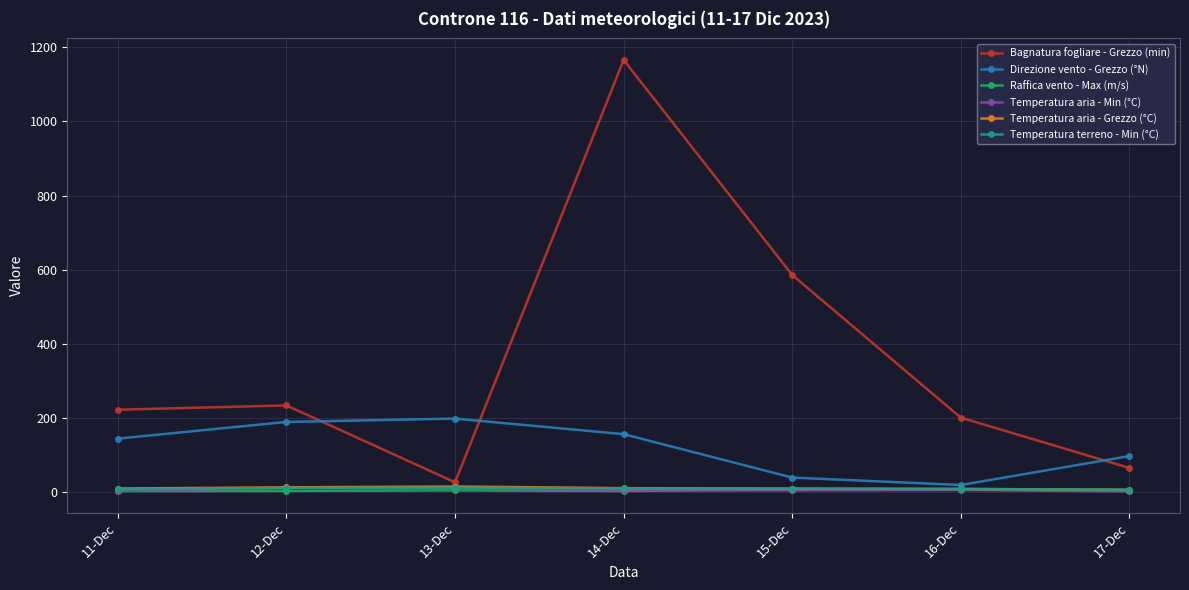

What is the maximum value for Direzione vento - Grezzo (°N)?

199.0